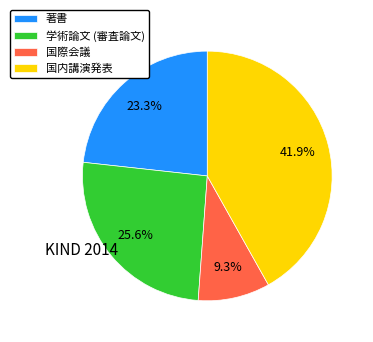

What is the total percentage of 学術論文 (審査論文) and 国内講演発表?

67.4%